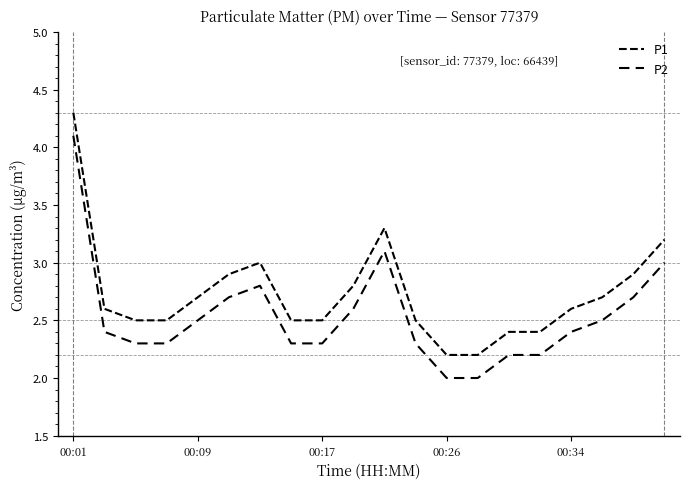

Is this an area chart (filled region under the line)?

No